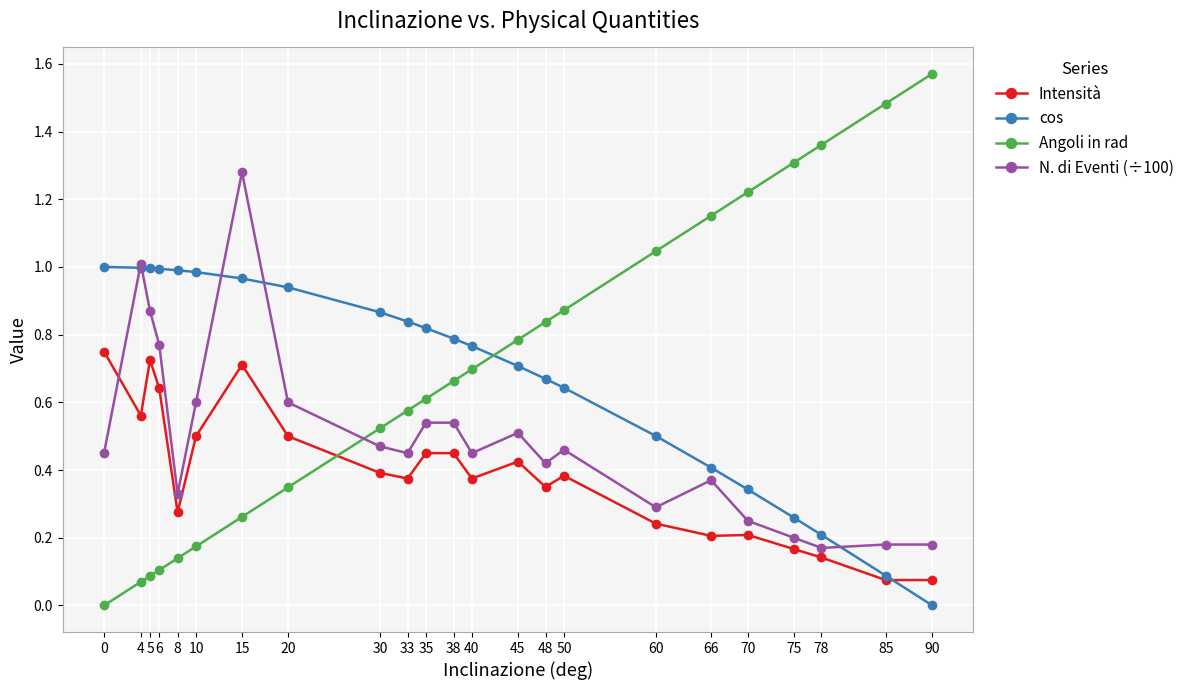

How many times do cos and Angoli in rad cross each other?

1